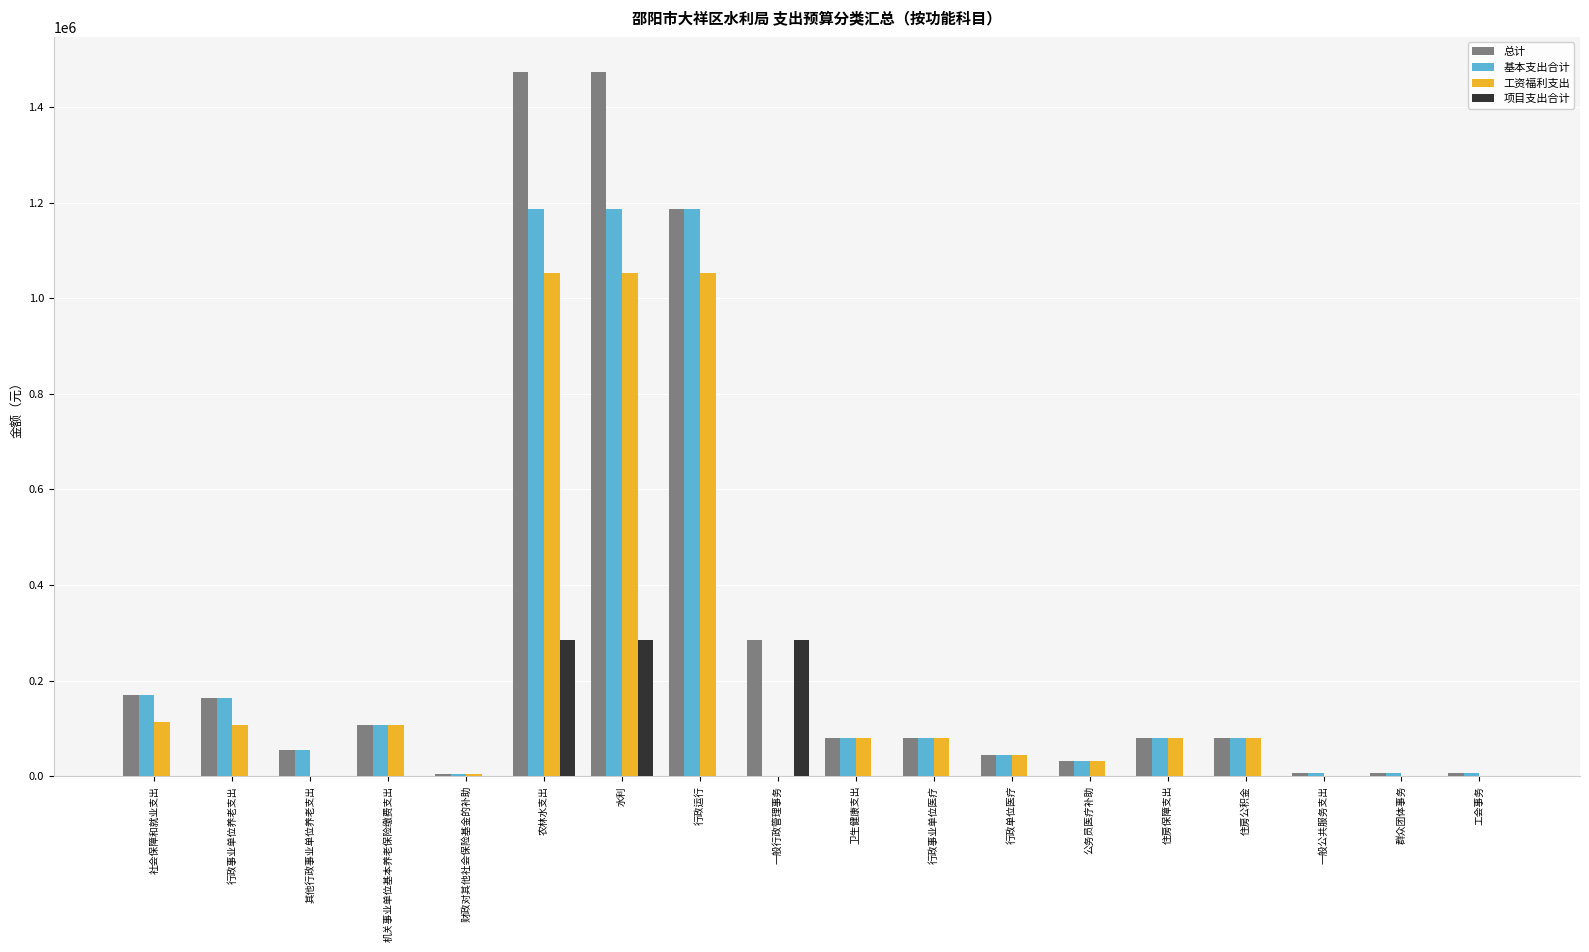

What value does the 工资福利支出 series have at 住房公积金?

81020.6